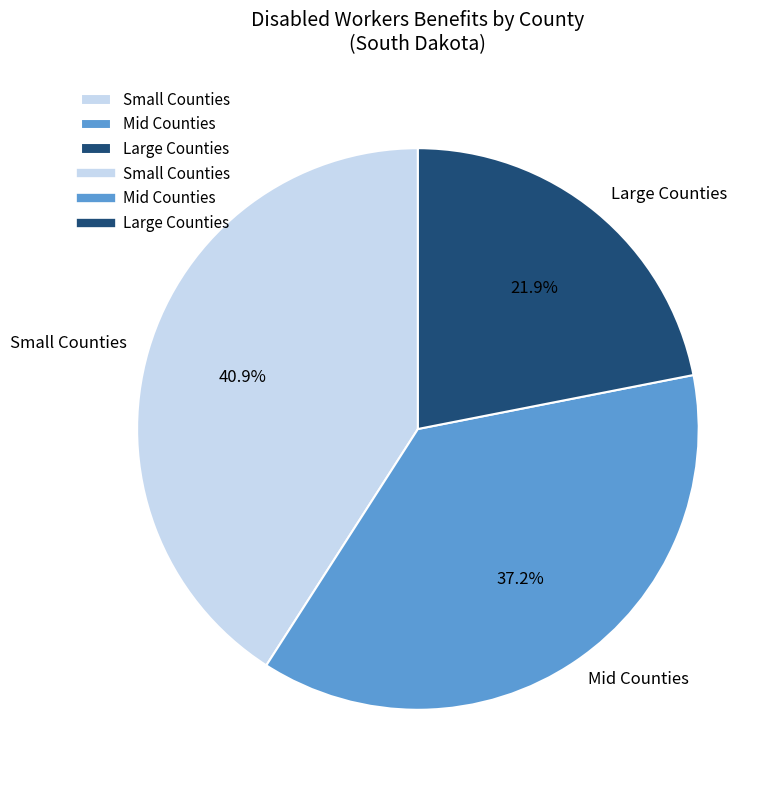

What is the total percentage of Mid Counties and Small Counties?

78.1%